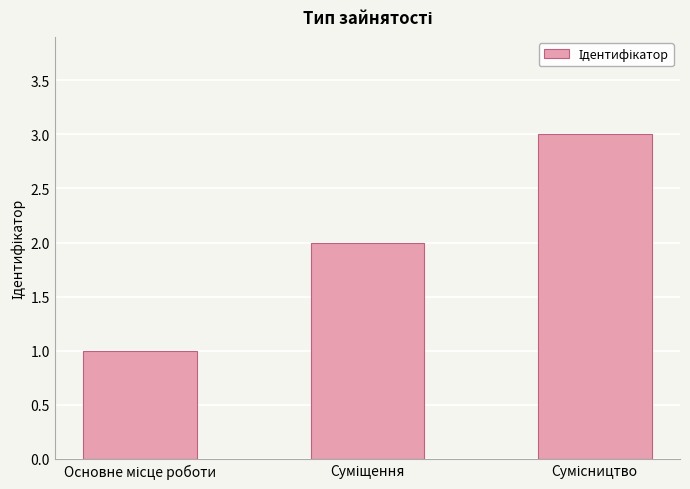

Reading right to left, what are all the values shown in this chart?

3	2	1